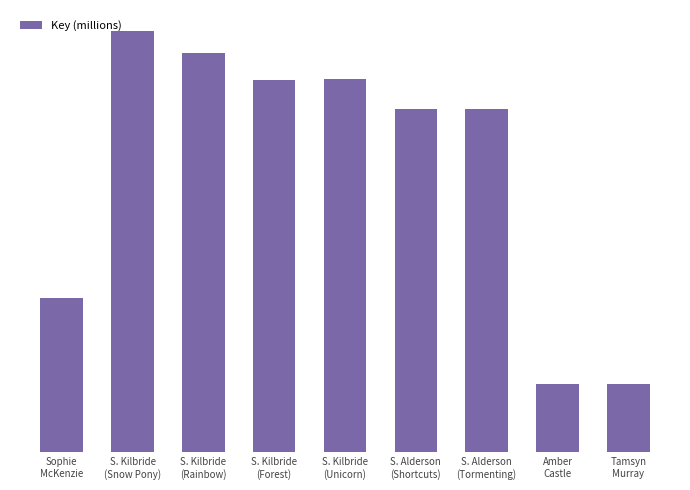

Which has a higher value, Amber
Castle or S. Kilbride
(Snow Pony)?

S. Kilbride
(Snow Pony)